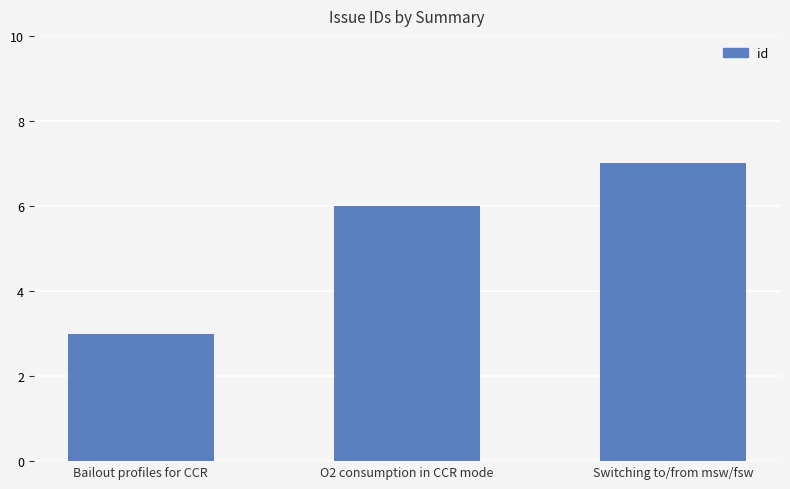

What is the average value?

5